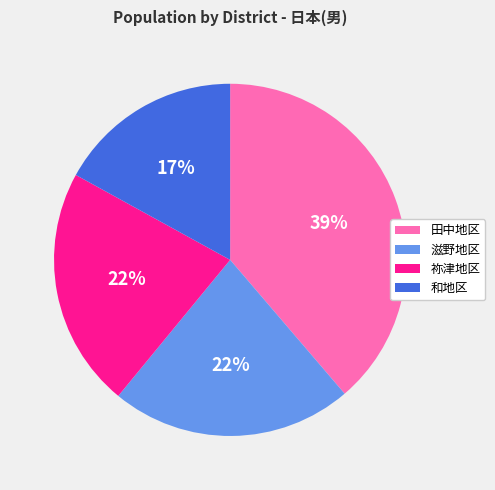

Between 祢津地区 and 田中地区, which is larger?

田中地区